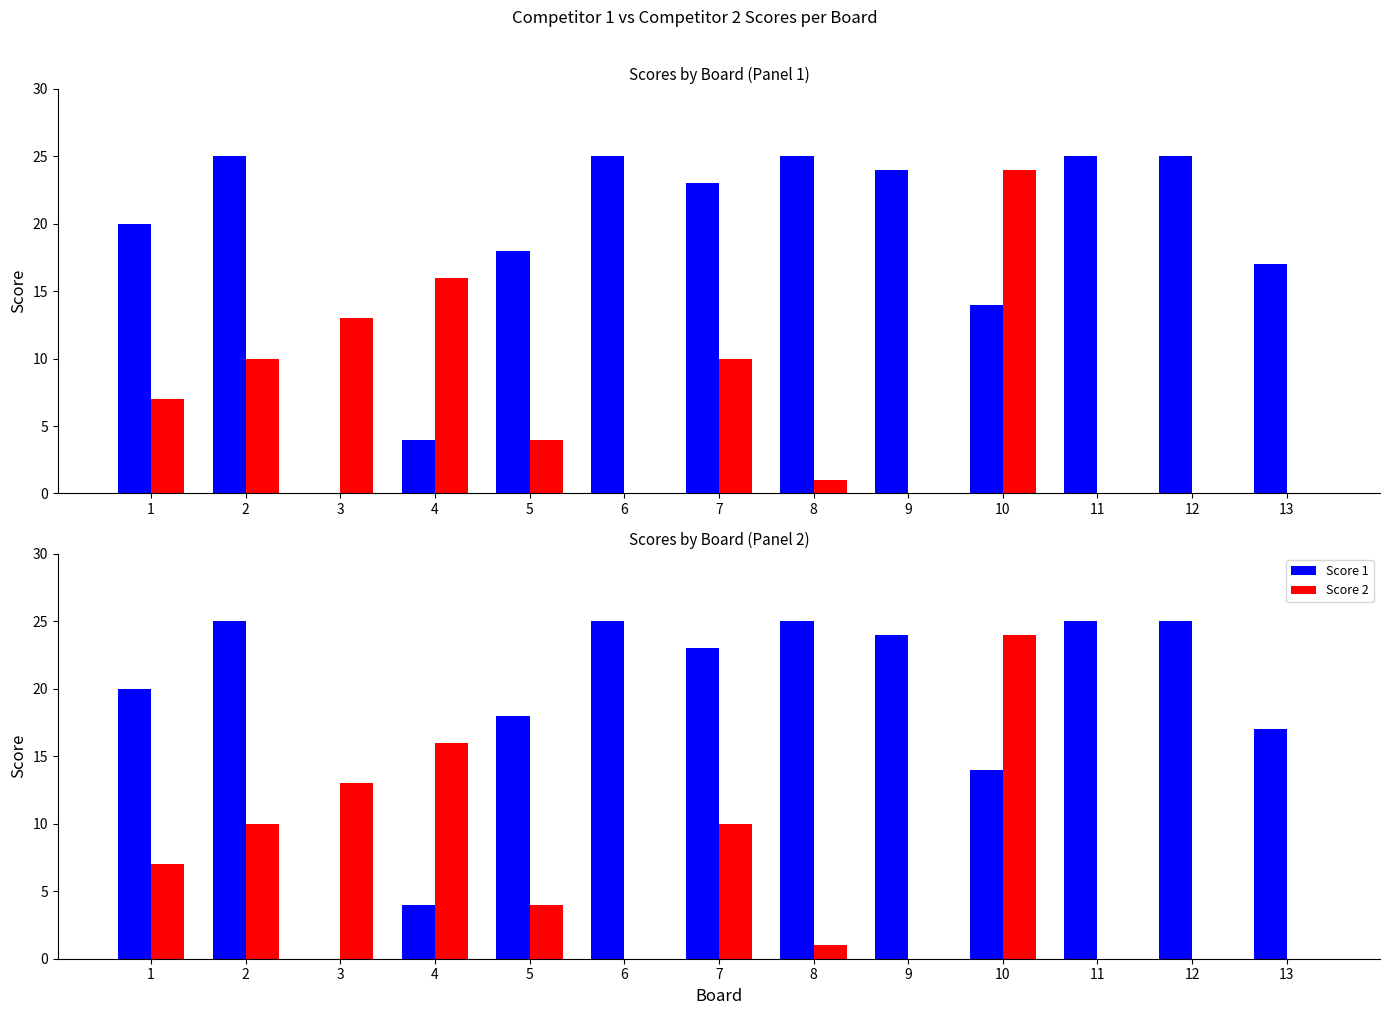

True or false: Score 1 has a value of 14 at 10.

True